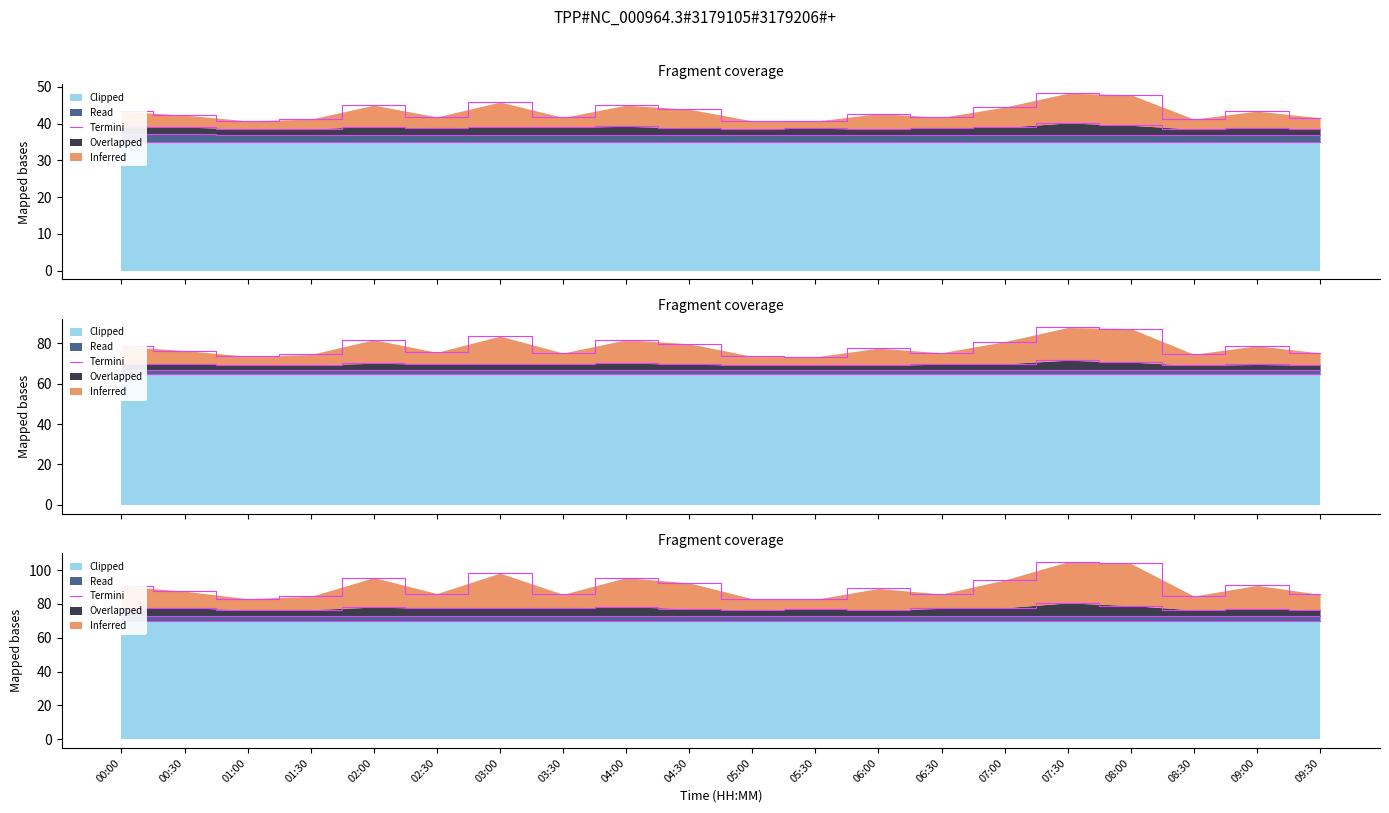

Reading left to right, extract all data points from this chart.

72.7	72.7	72.7	72.7	72.7	72.7	72.7	72.7	72.7	72.7	72.7	72.6	72.6	72.6	72.6	72.6	72.6	72.6	72.6	72.6